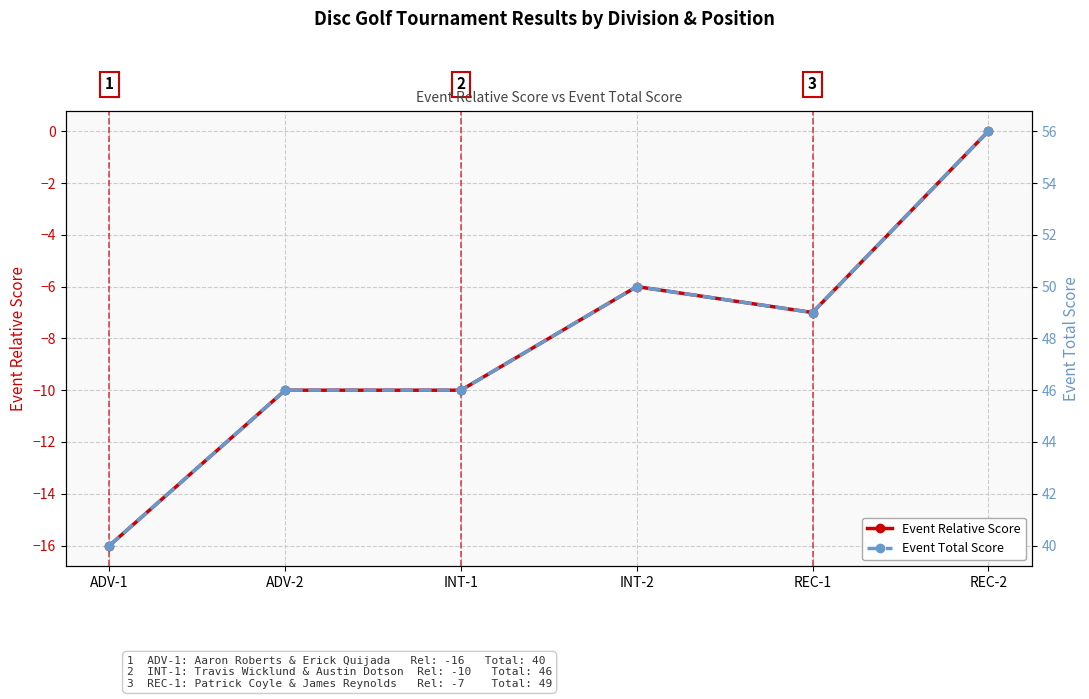

What is the label of the 2nd point from the right?

REC-1